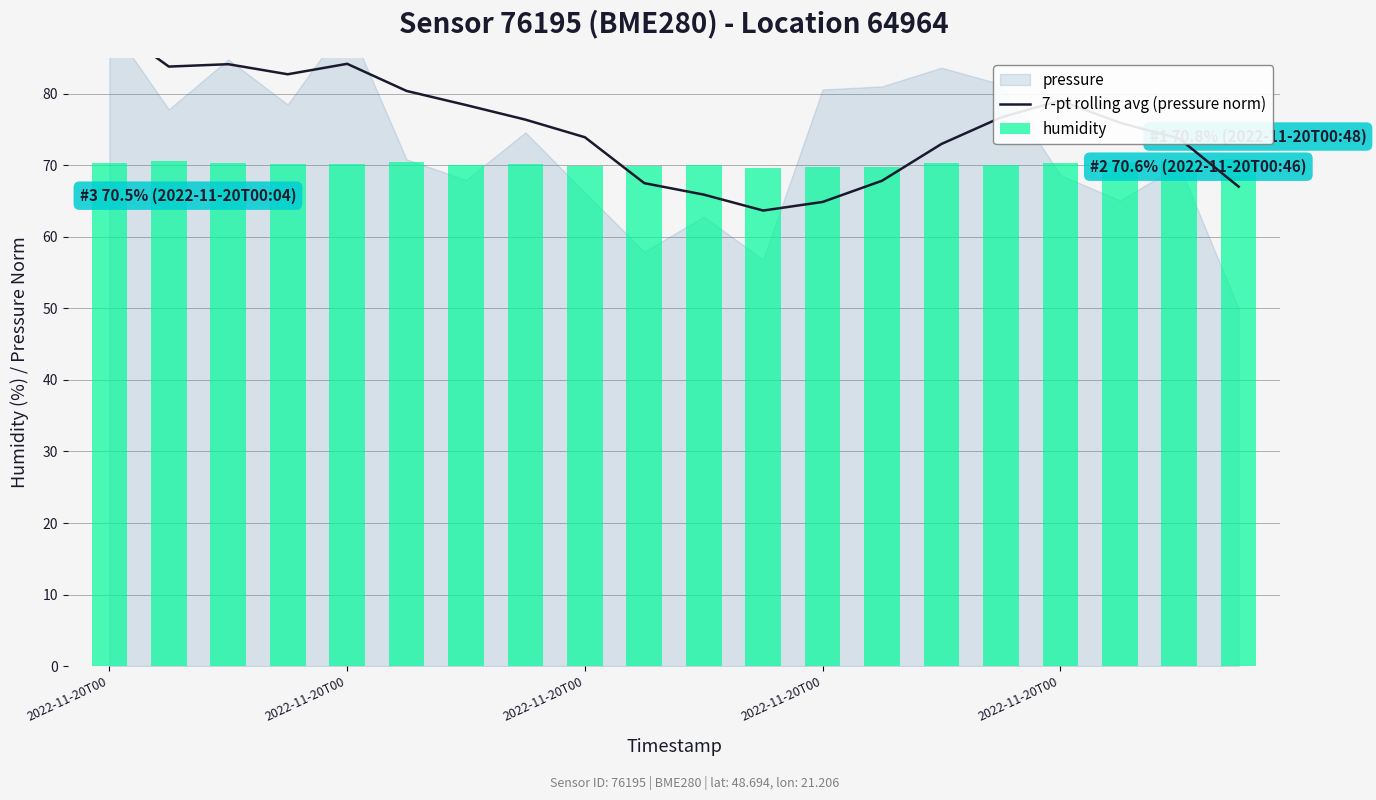

How many data points does each series have?

20